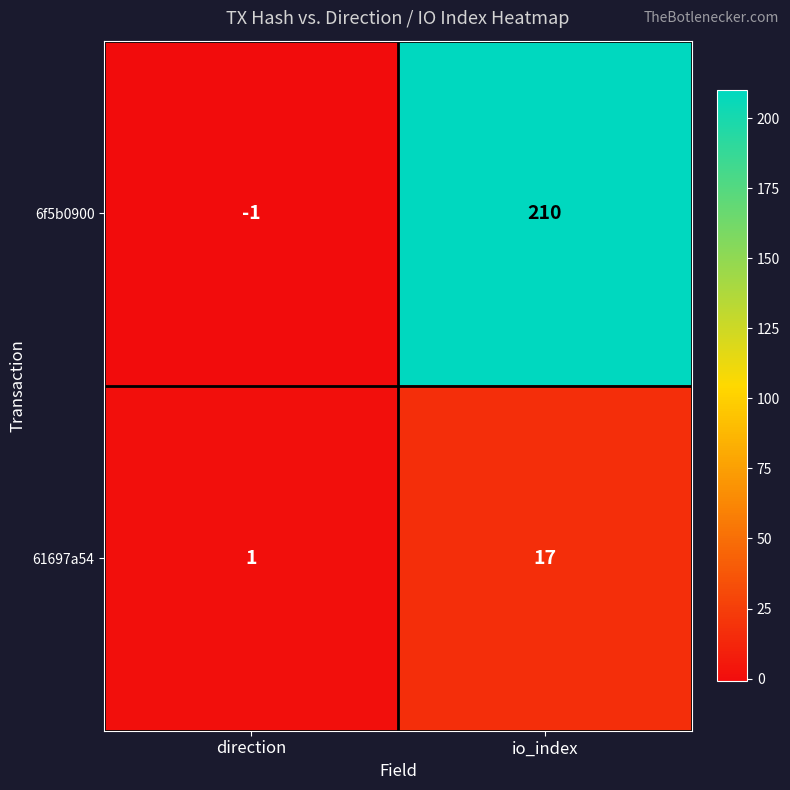

Reading right to left, extract all data points from this chart.

6f5b0900: 210	-1
61697a54: 17	1